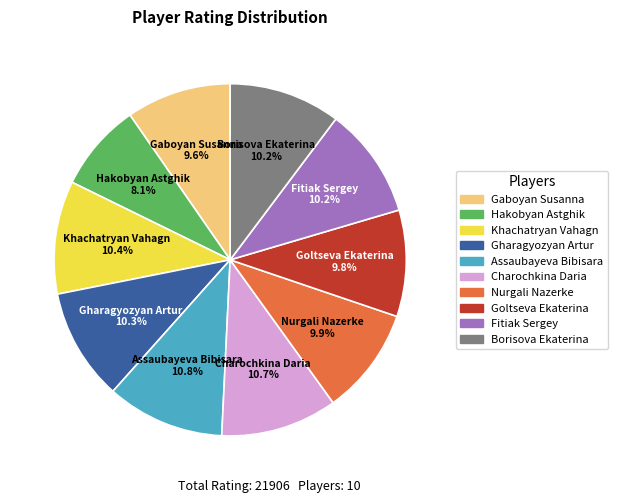

True or false: Fitiak Sergey accounts for 10% of the total.

True